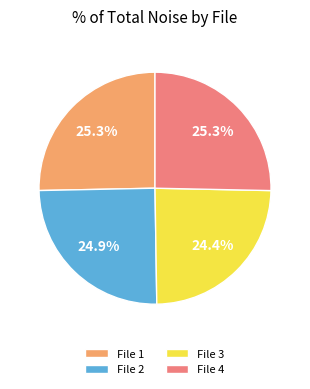

To the nearest percent, what is the difference between the largest and smallest slice percentages?

1%